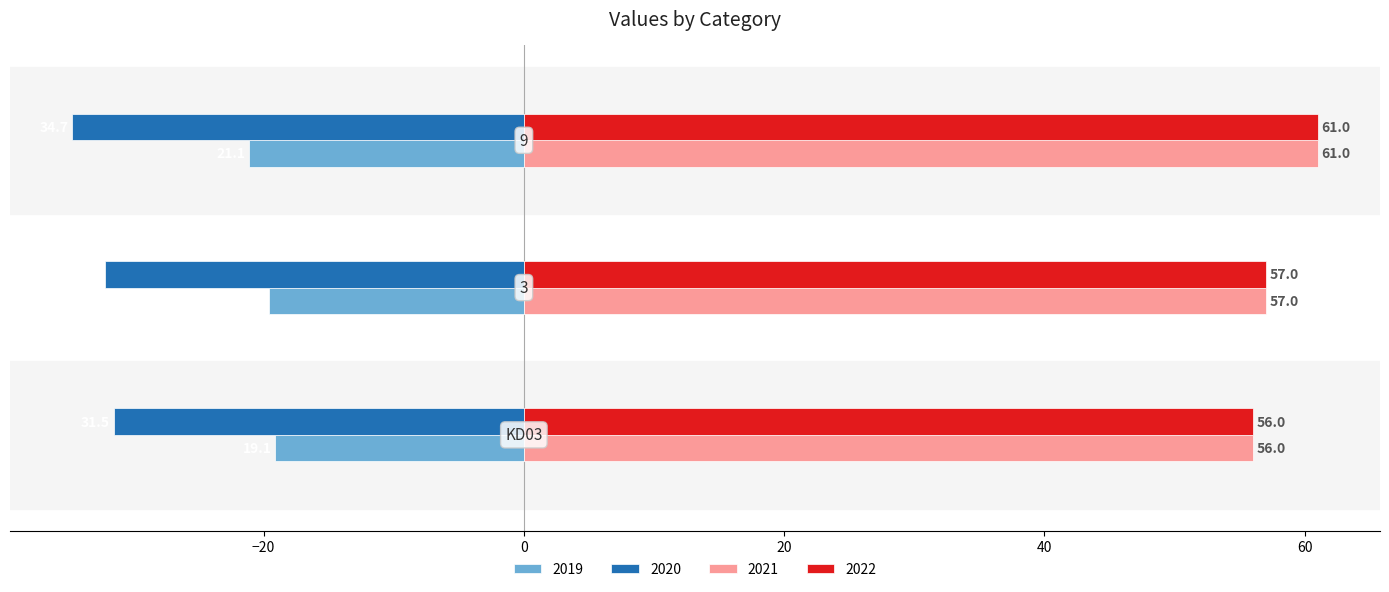

At which category is the sum across all series the highest?

9